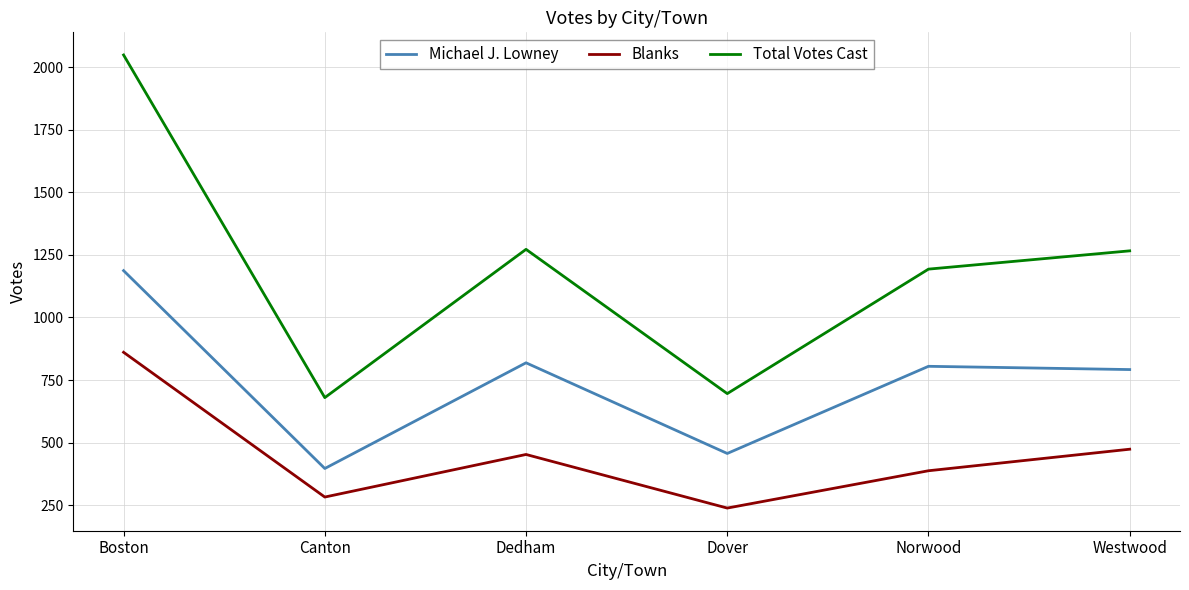

List the series in order of their overall mean, lowest first.

Blanks, Michael J. Lowney, Total Votes Cast